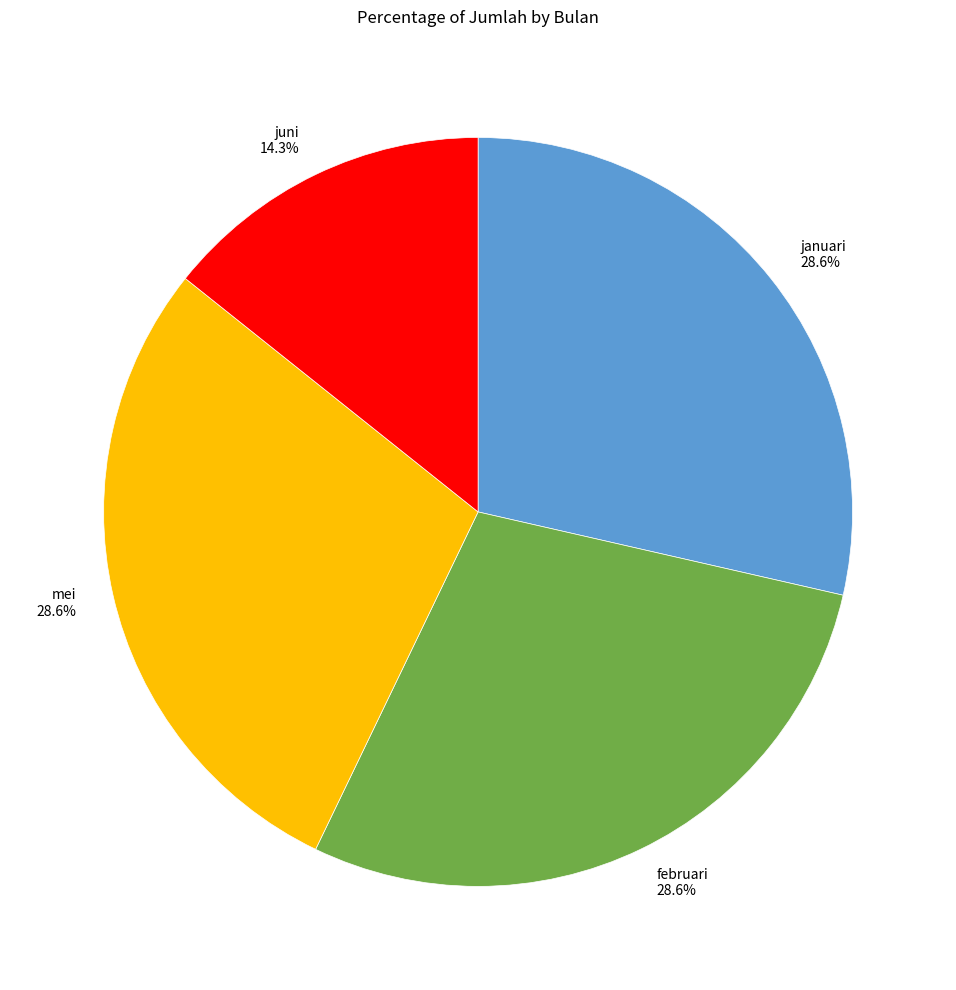

How many segments does this pie chart have?

4